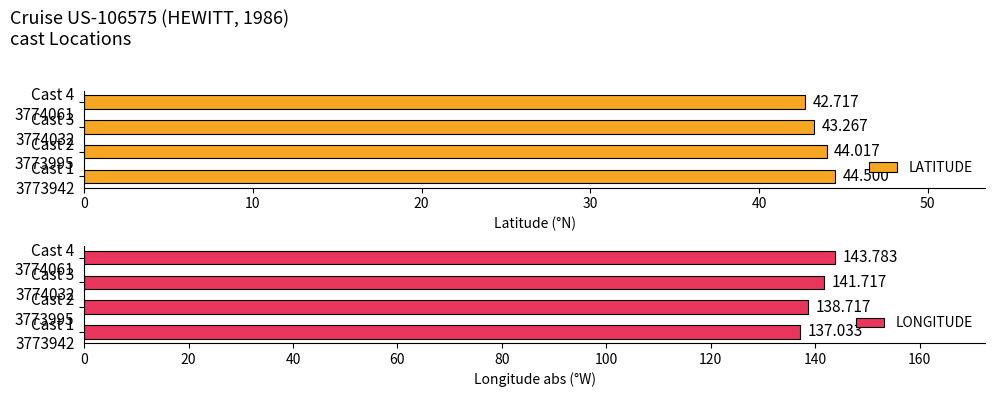

Are the bars horizontal?

Yes